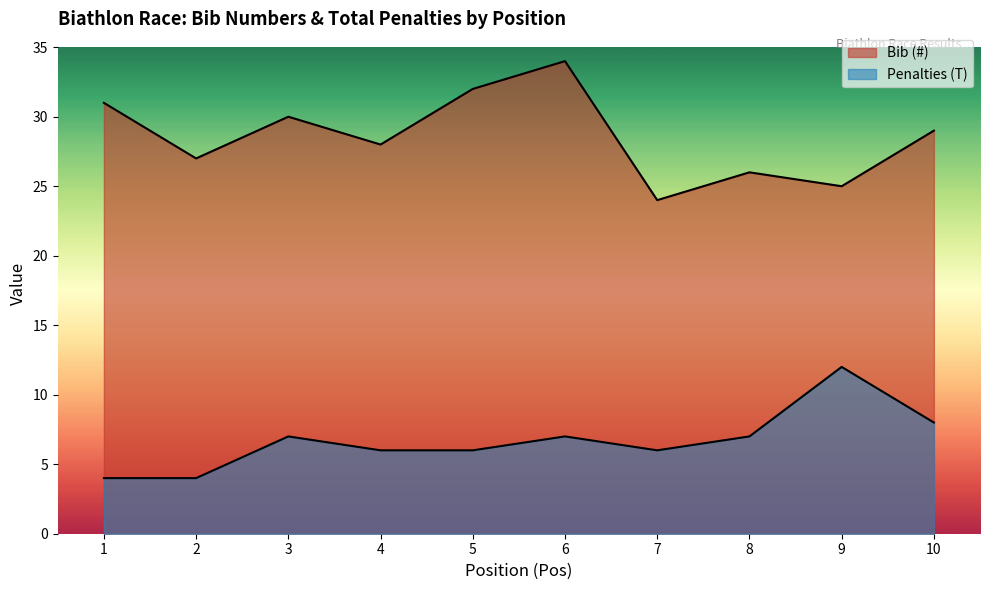

List the series in order of their overall mean, lowest first.

Penalties (T), Bib (#)